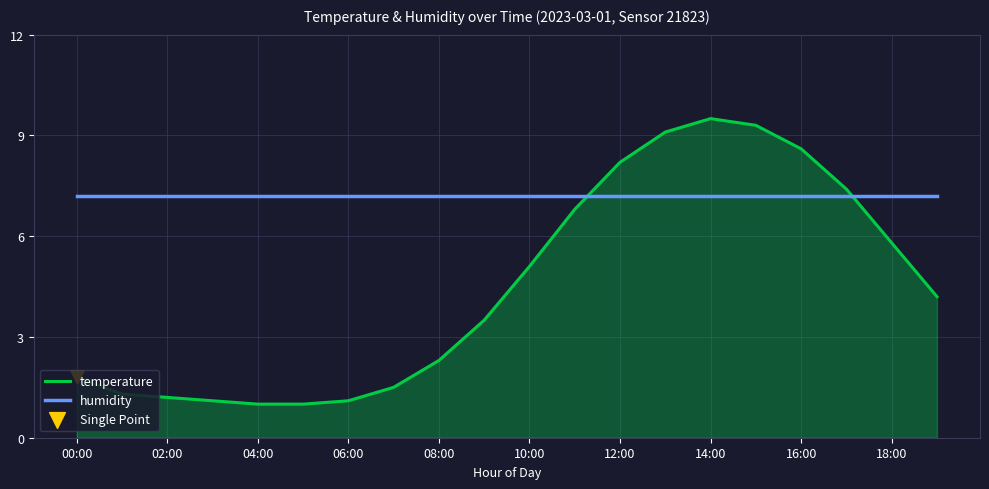

Which series has the largest total across all categories?

humidity